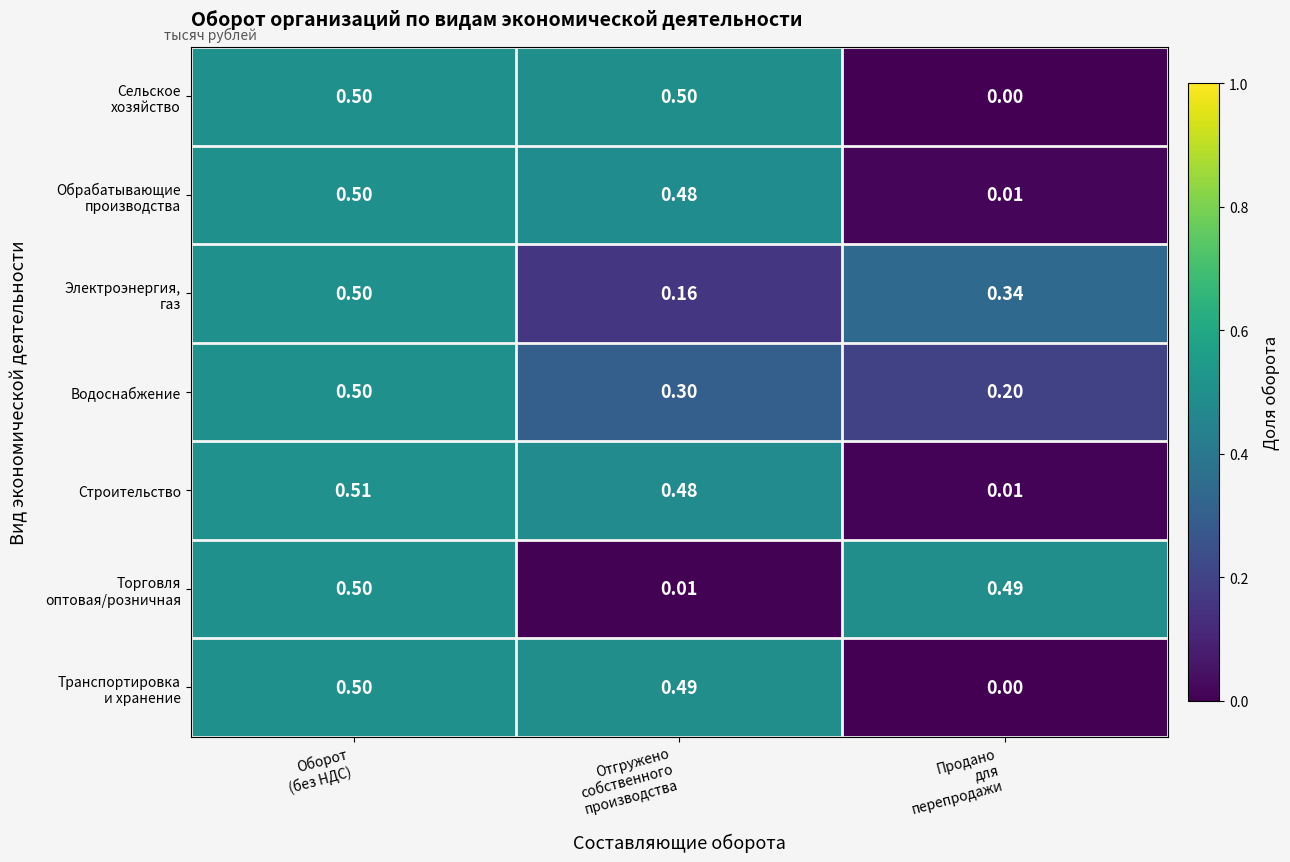

How many categories are shown in the chart?

3